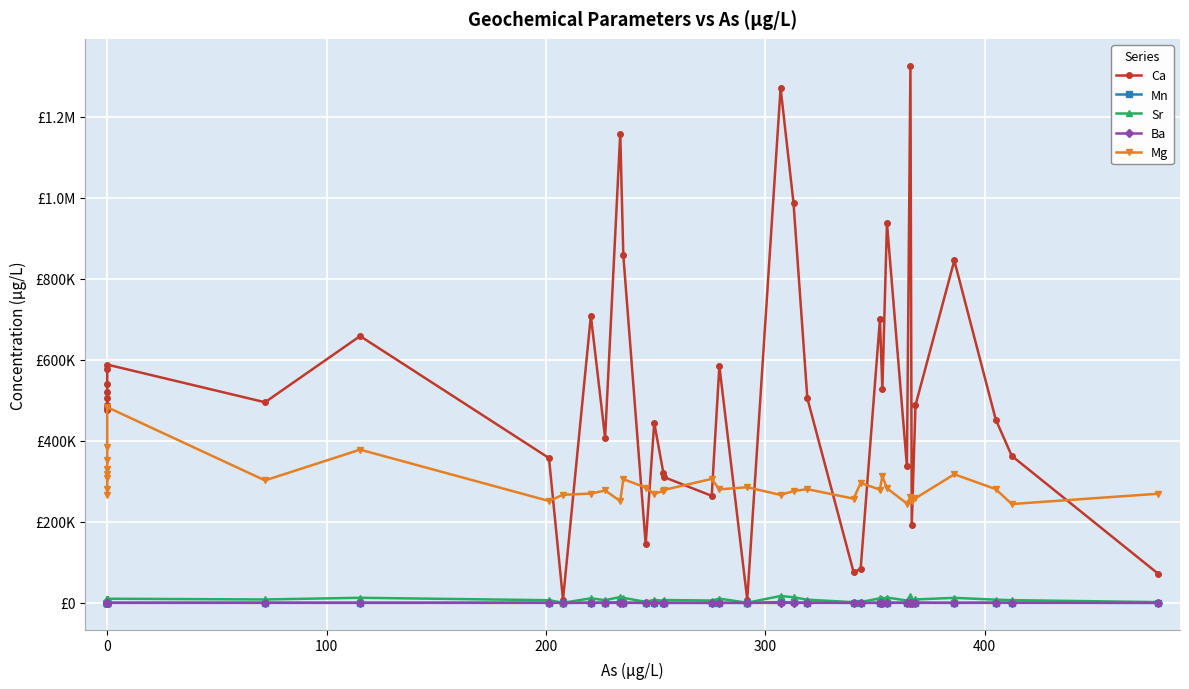

The value of Sr at 22 is 63.8. True or false?

False